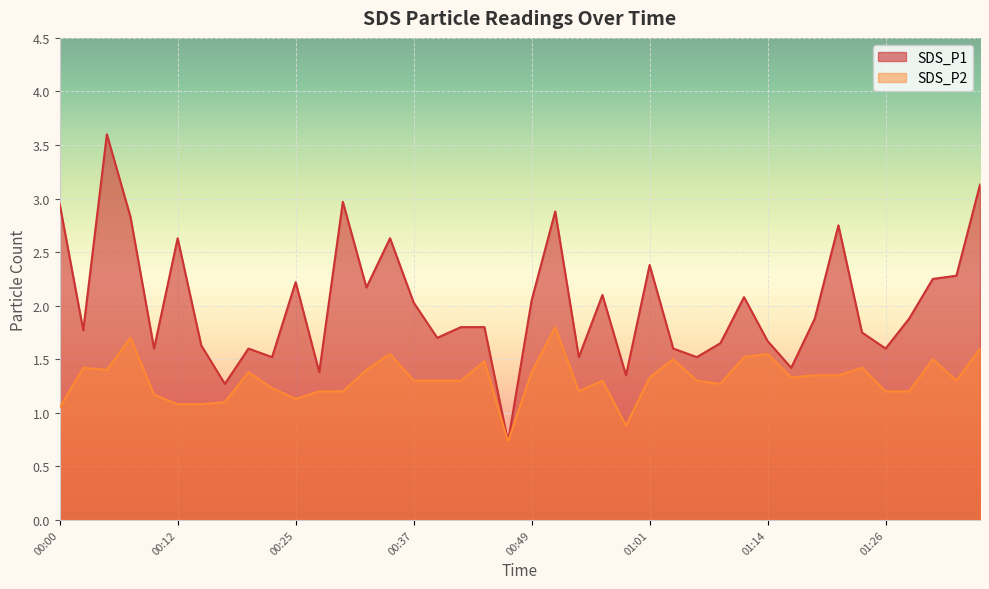

Which series changed the most between 00:25 and 00:37?

SDS_P1